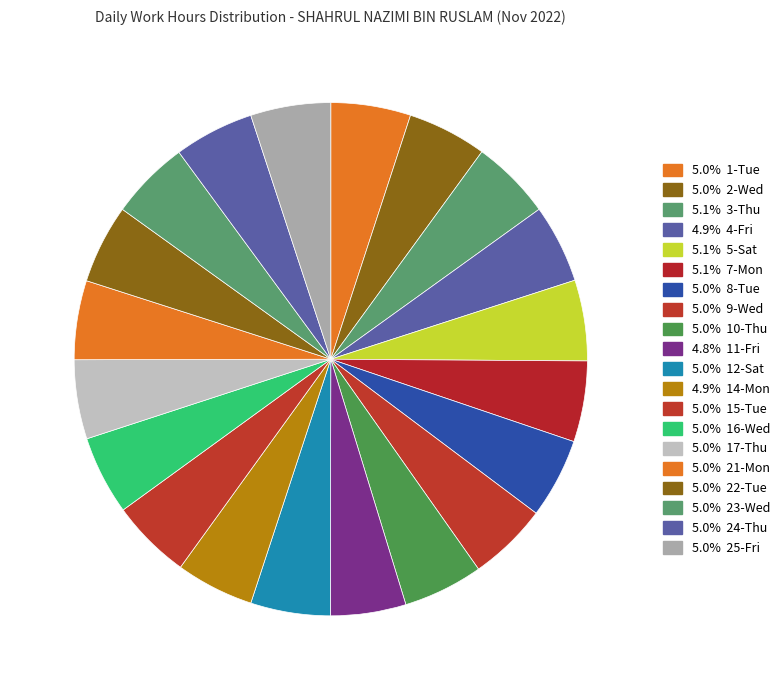

Count the number of slices in the pie.

20